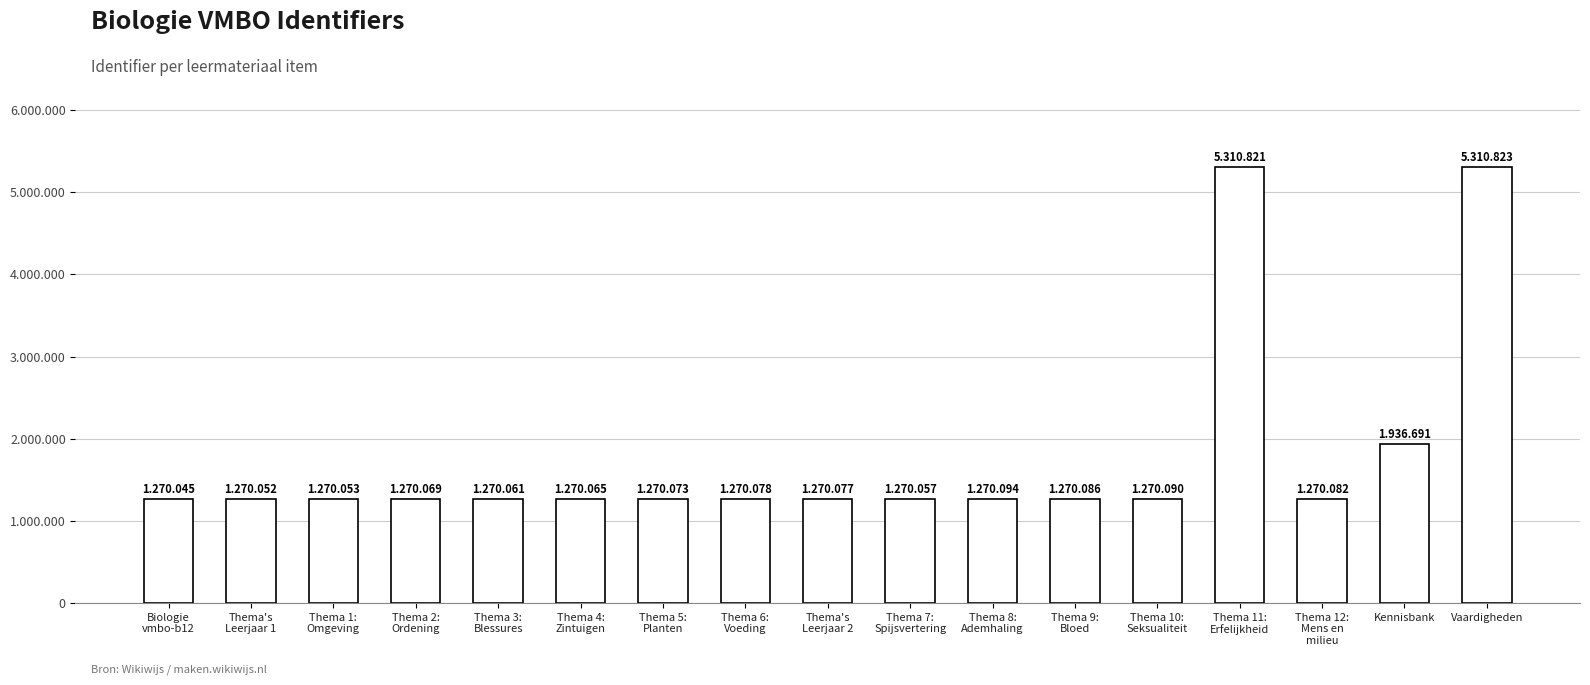

What is the label of the 8th bar from the right?

Thema 7:
Spijsvertering